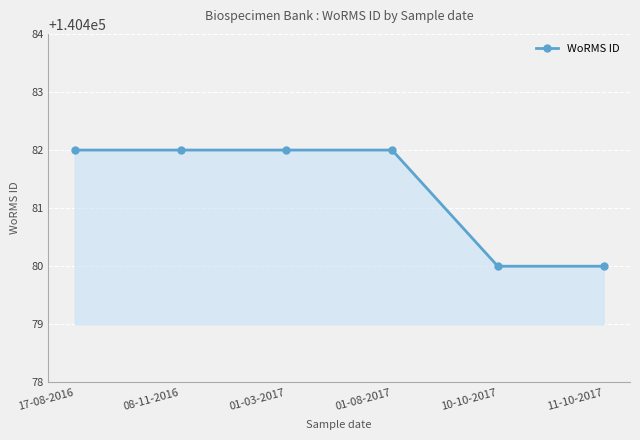

Reading left to right, what are all the values shown in this chart?

17-08-2016=140482	08-11-2016=140482	01-03-2017=140482	01-08-2017=140482	10-10-2017=140480	11-10-2017=140480